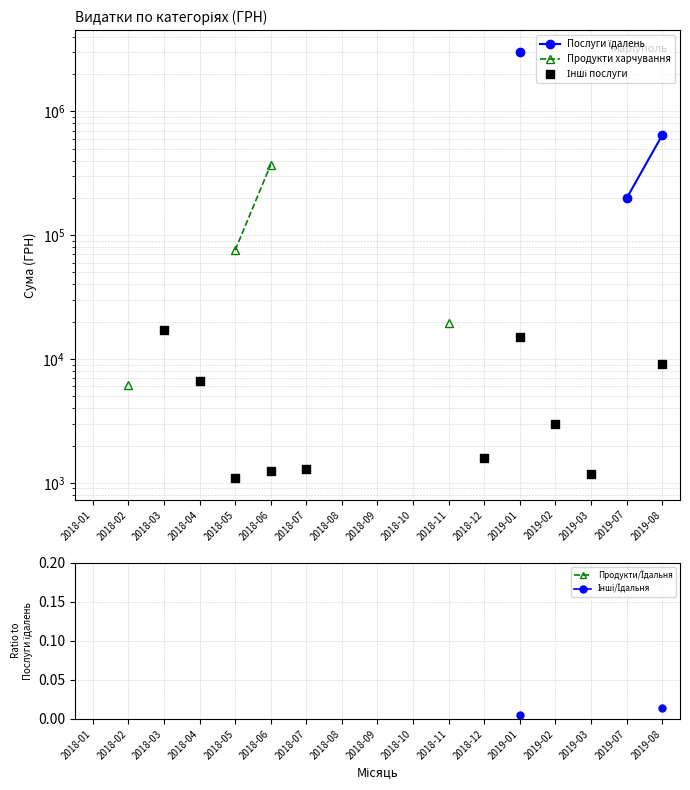

What are all the series names shown in the legend?

Послуги їдалень, Продукти харчування, Інші послуги, Продукти/Їдальня, Інші/Їдальня